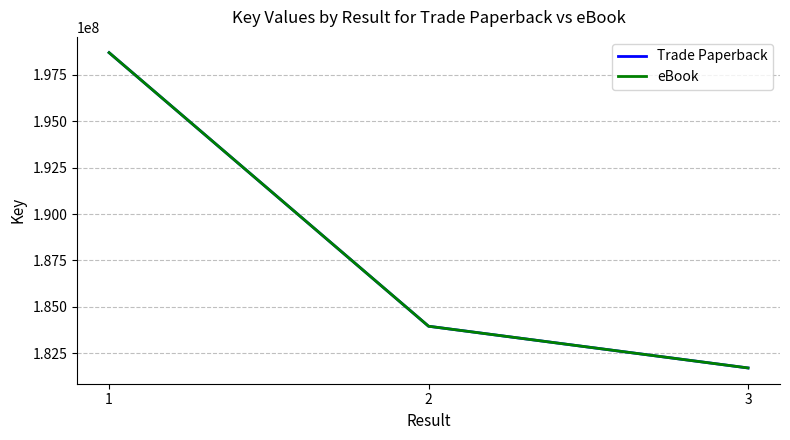

The Trade Paperback series shows 70101626 at 1. True or false?

False